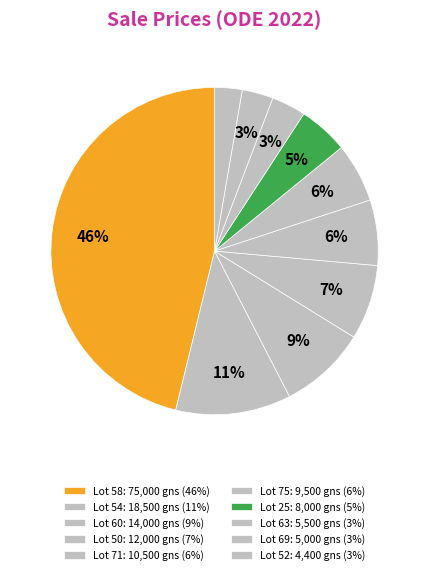

To the nearest percent, what is the average slice percentage?

10%